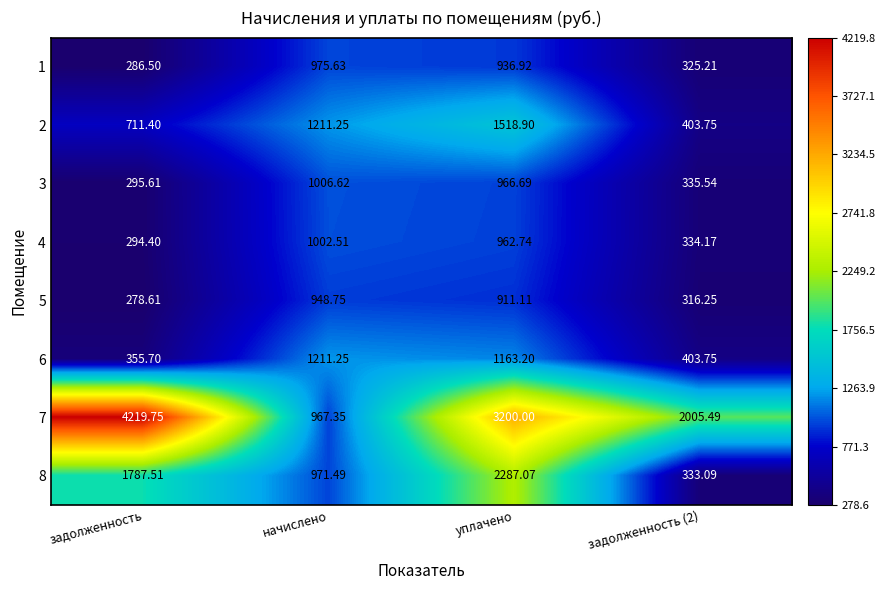

Which category has the highest value in the 3 series?

начислено